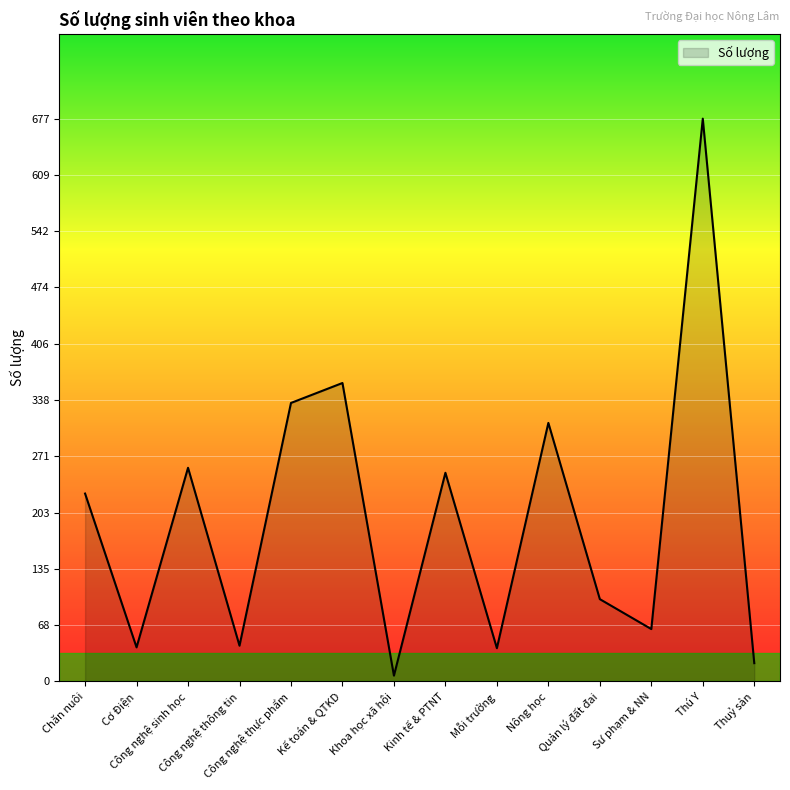

What is the average value?

195